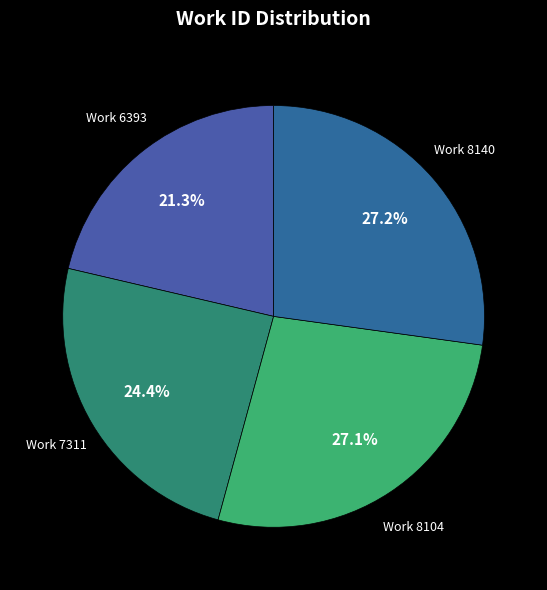

To the nearest percent, what is the average slice percentage?

25%